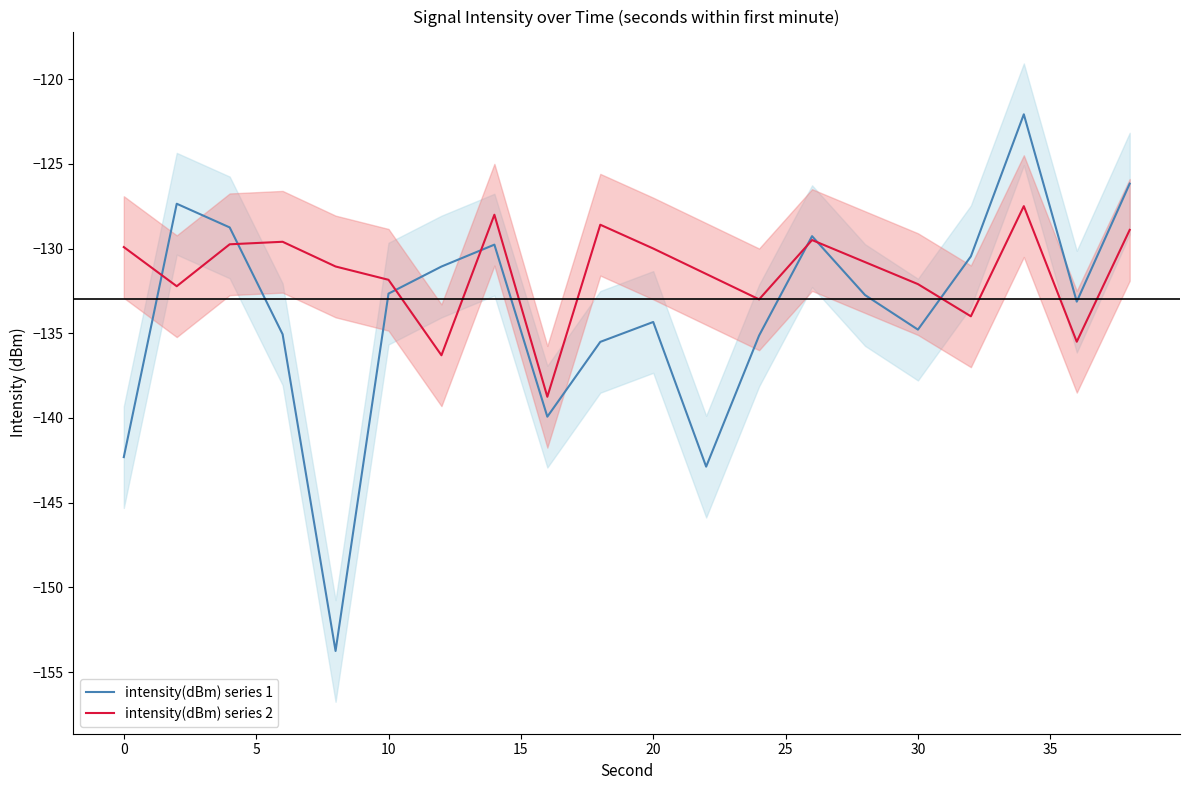

How many values in the intensity(dBm) series 1 series are below -132?

12